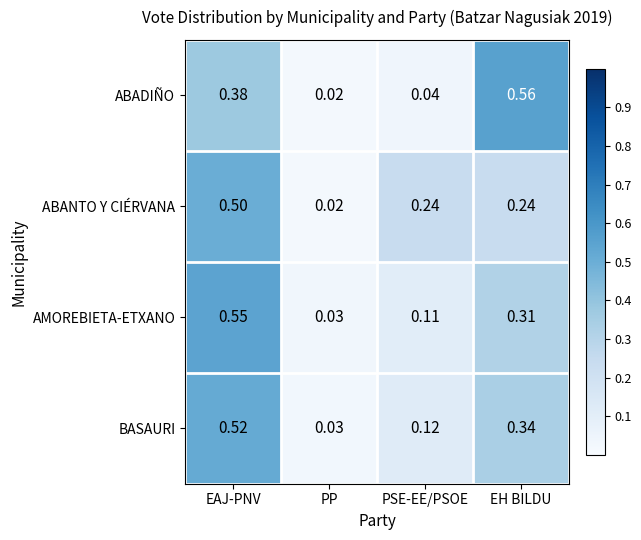

Which series has the largest range (max minus min)?

ABADIÑO